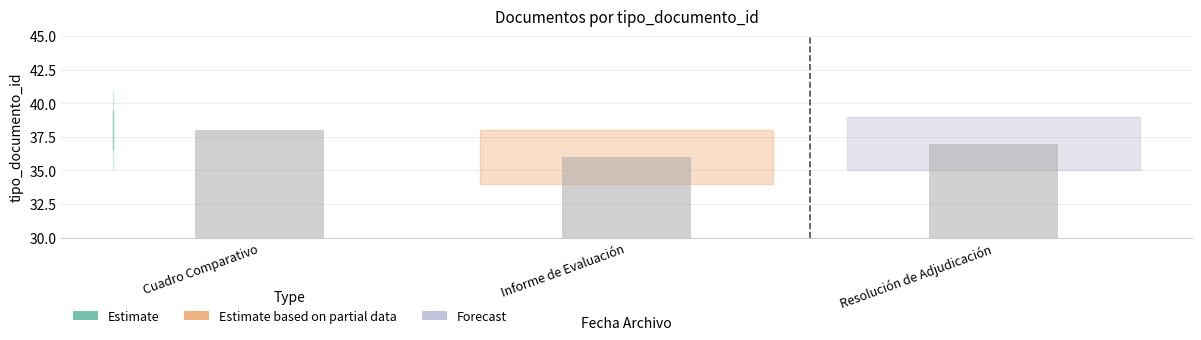

What is the difference between the maximum and minimum values?

2